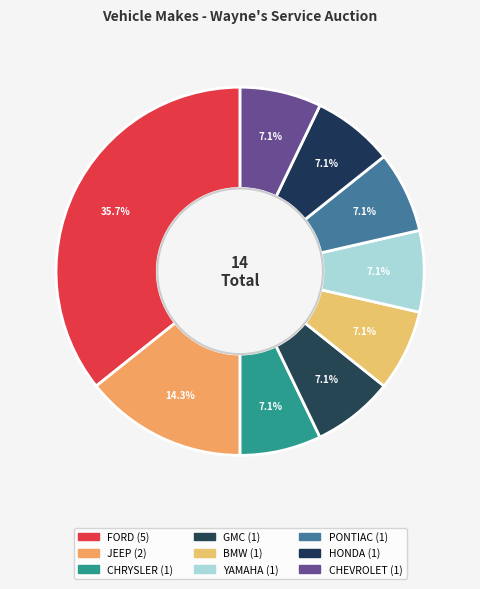

What is the smallest slice in the pie chart?

CHRYSLER